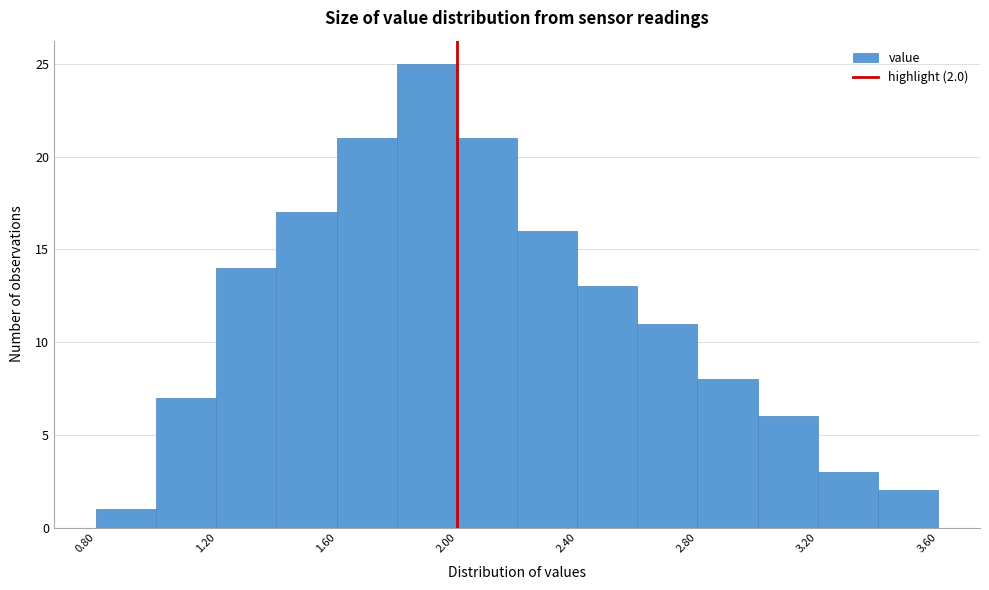

Which range on the x-axis has the tallest bar?

1.8 to 2.0